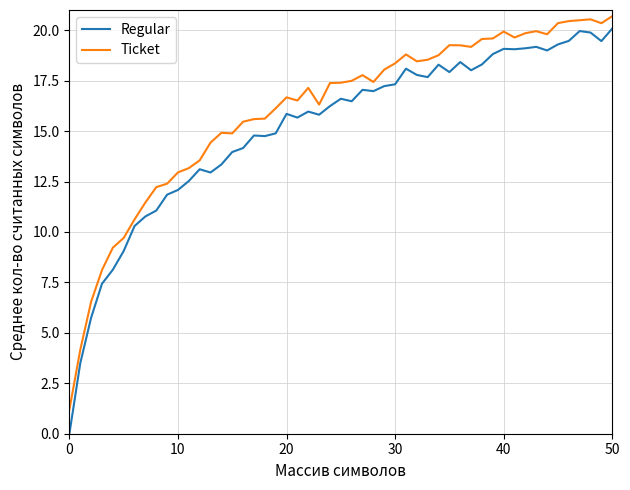

Does the chart have visible grid lines?

Yes